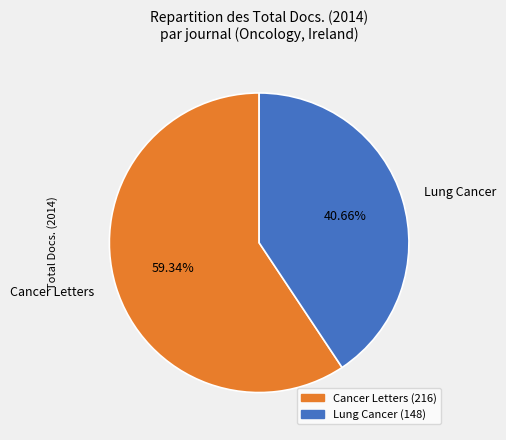

What percentage is the Lung Cancer slice, to the nearest percent?

41%